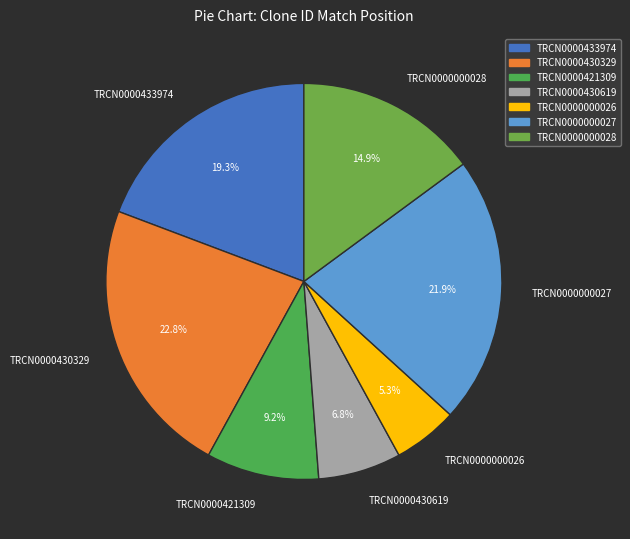

The TRCN0000000028 slice represents 8% of the pie. True or false?

False